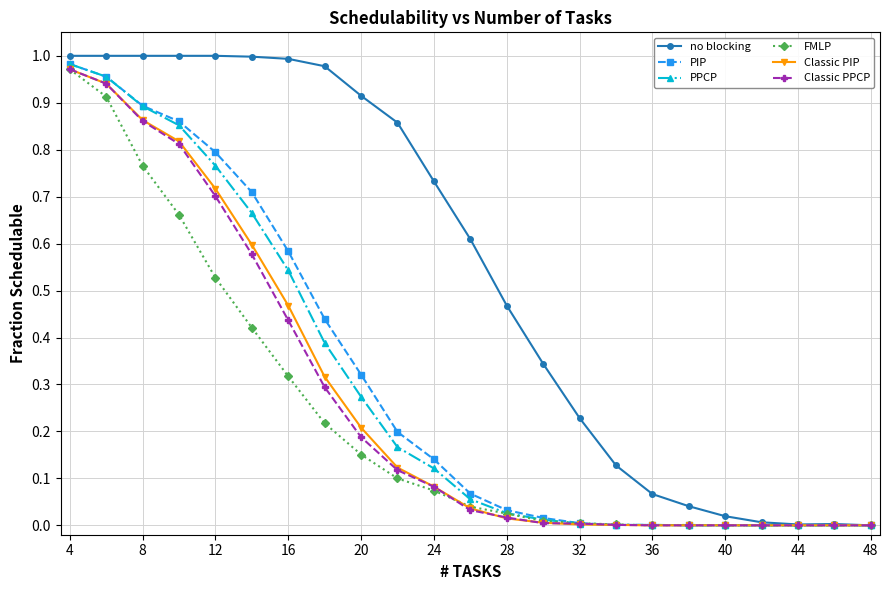

At which category is the sum across all series the highest?

4